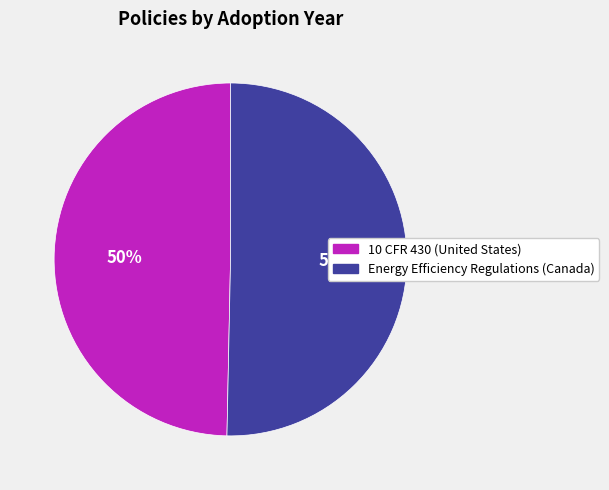

Count the number of slices in the pie.

2